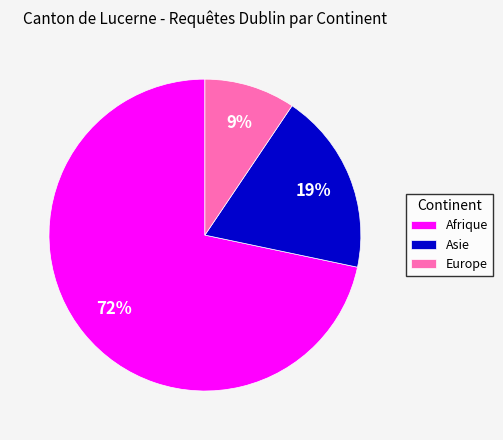

Approximately how many times larger is the value at Europe compared to Asie?

0.5